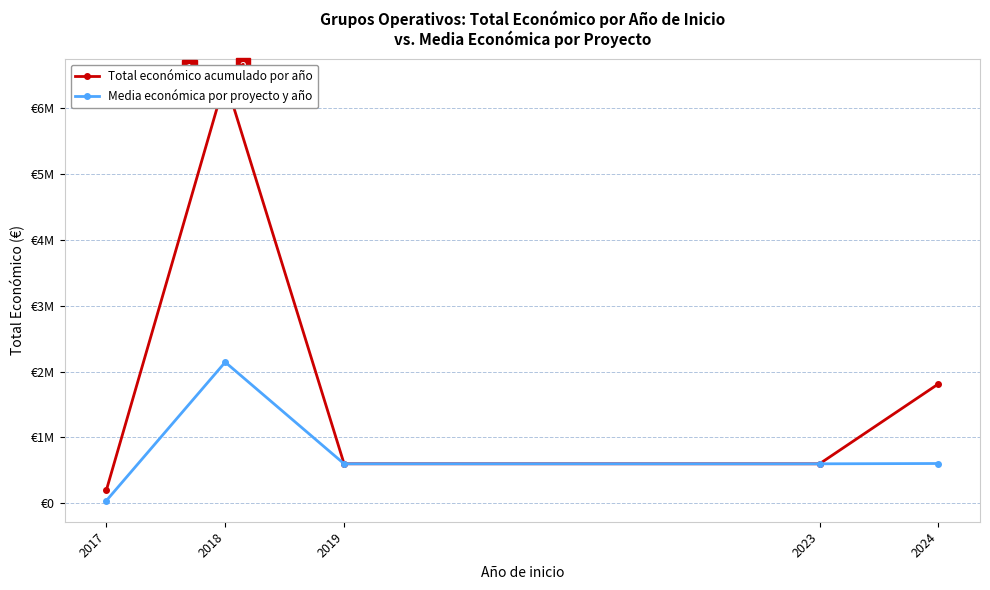

List the series in order of their overall mean, lowest first.

Media económica por proyecto y año, Total económico acumulado por año